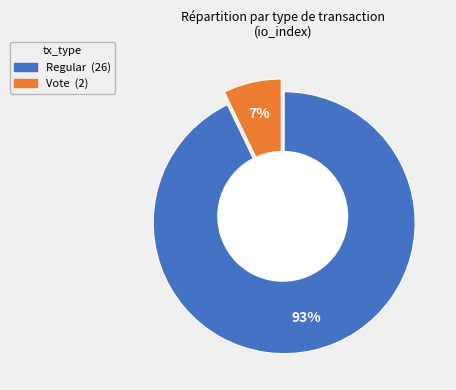

What percentage is the Vote slice, to the nearest percent?

7%